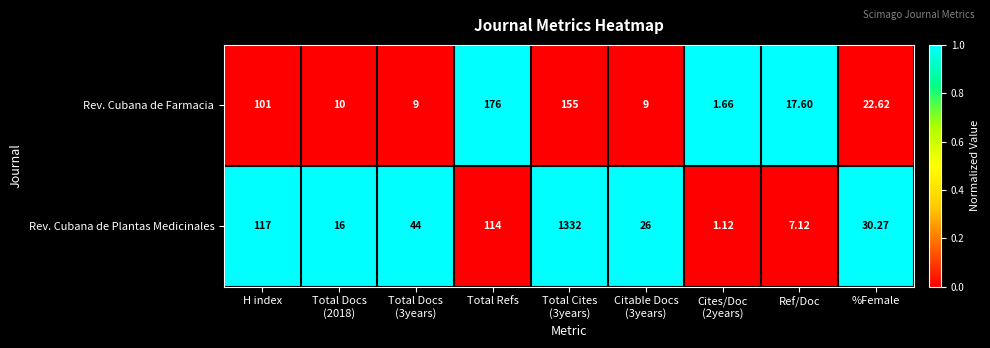

Which series has the largest total across all categories?

Rev. Cubana de Plantas Medicinales